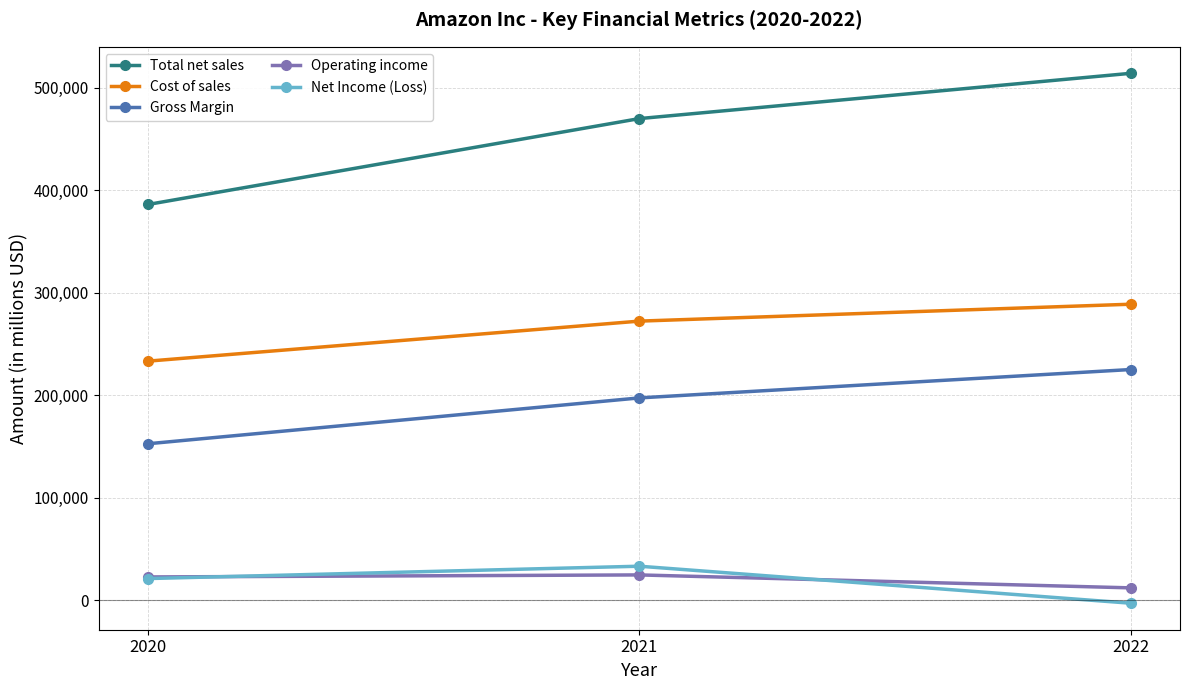

Between 2020 and 2022, which series saw the biggest shift?

Total net sales